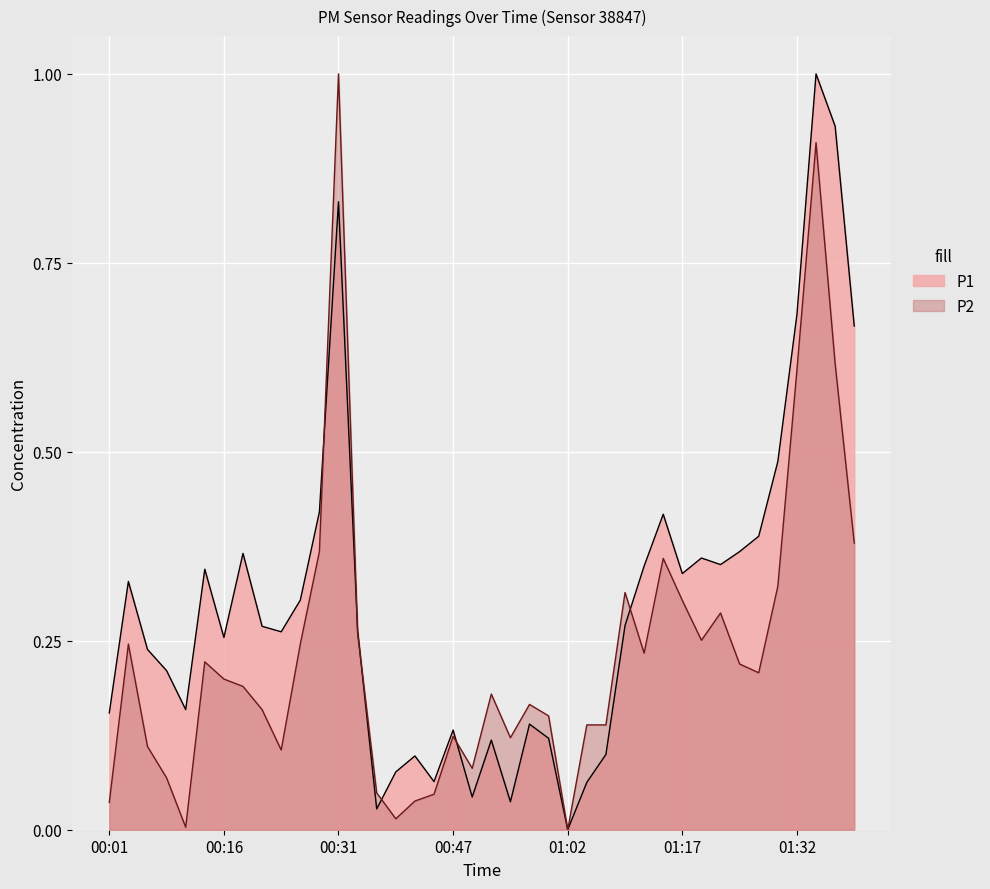

What is the value of the P2 point at the 13th from the left?

1.0